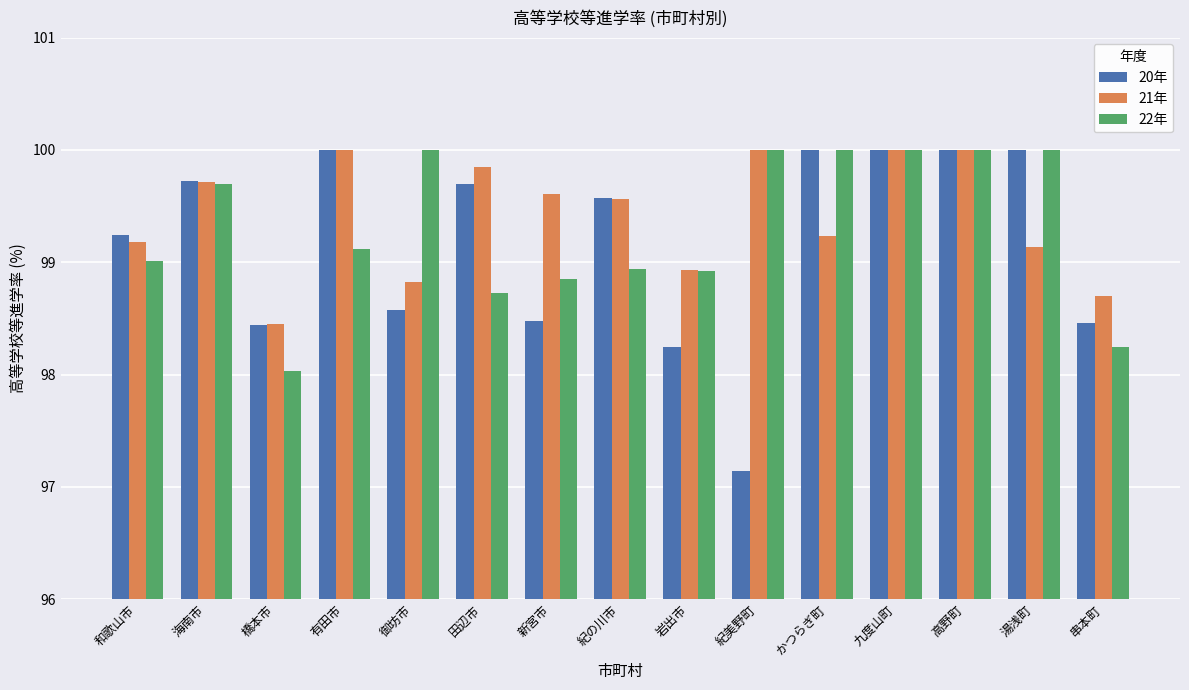

List the series in order of their overall mean, highest first.

21年, 22年, 20年